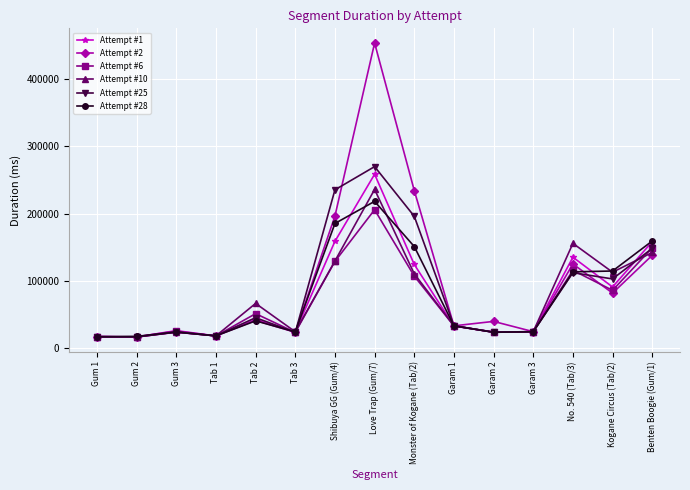

At which category is the sum across all series the highest?

Love Trap (Gum/7)